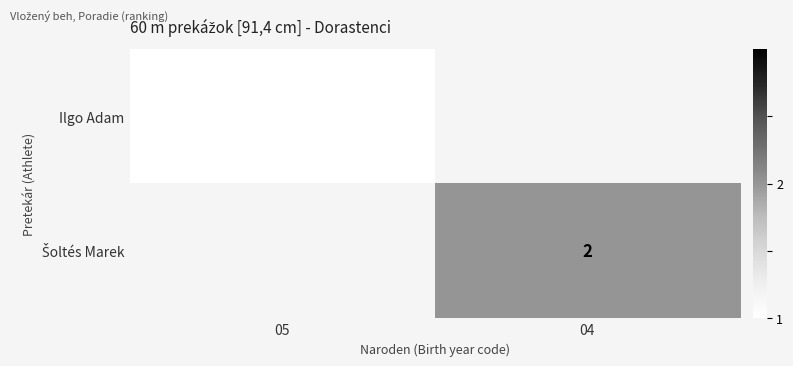

True or false: Ilgo Adam has a value of 1 at 05.

True